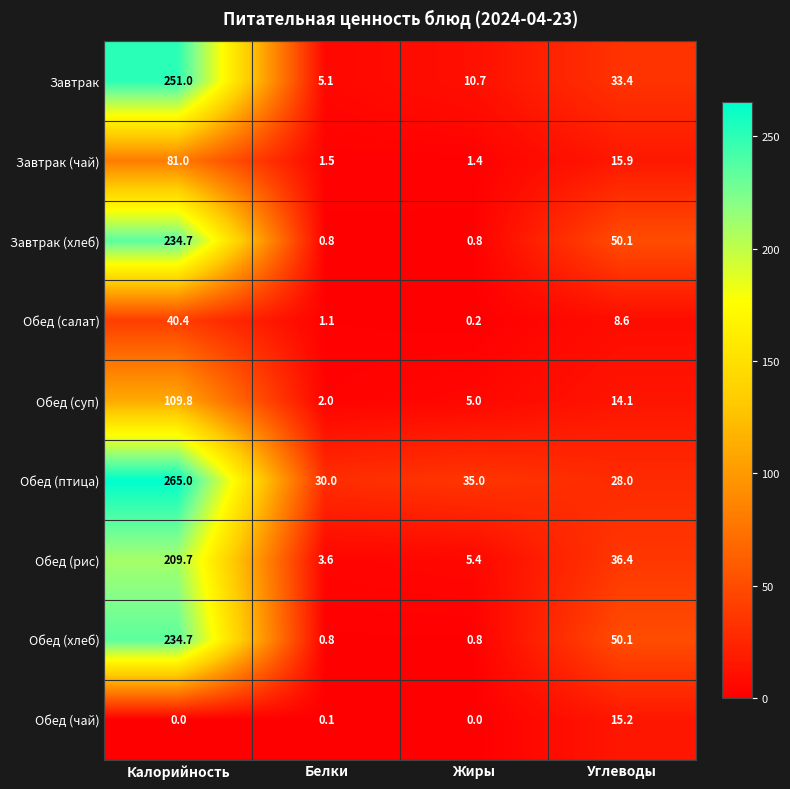

True or false: Завтрак (чай) has a value of 44.5 at Калорийность.

False